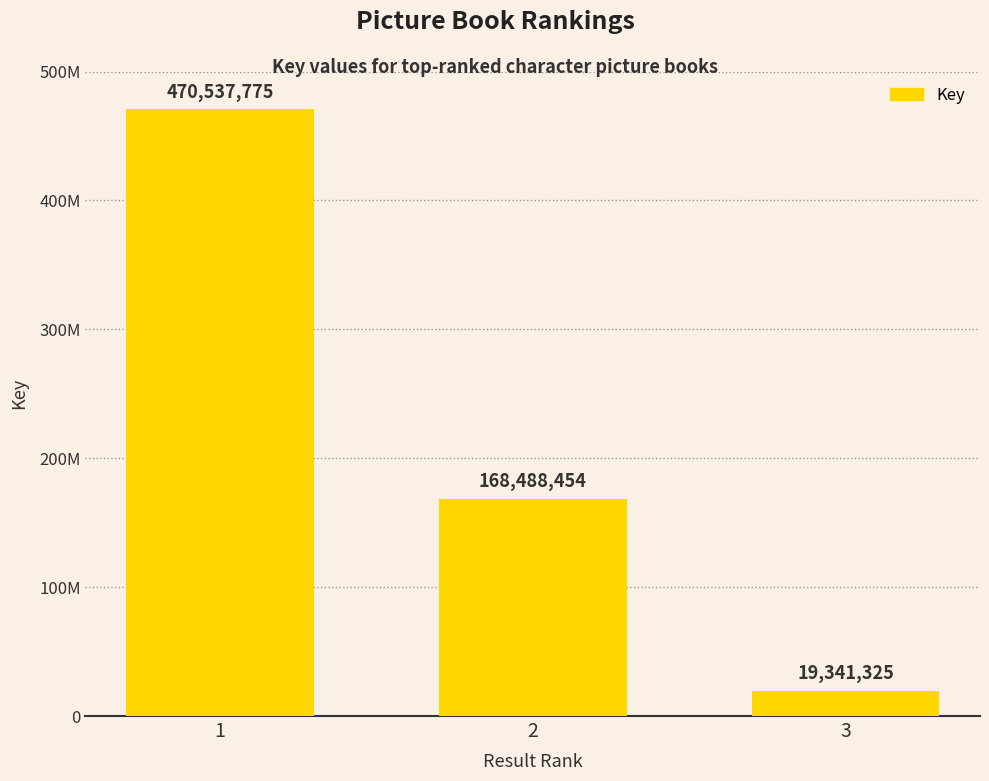

Reading right to left, extract all data points from this chart.

19341325	168488454	470537775